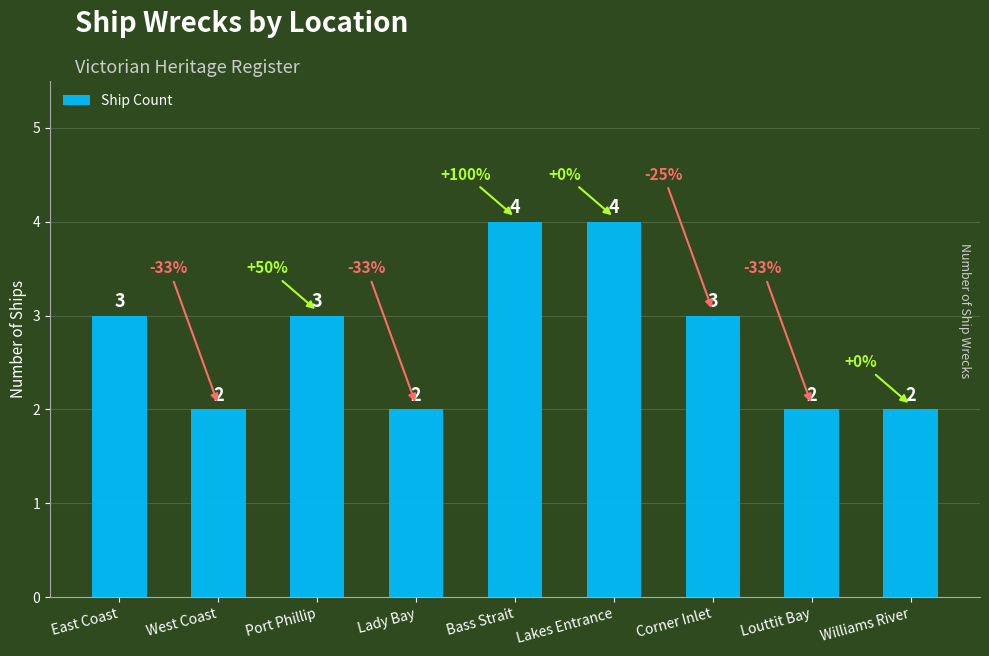

Approximately how many times larger is the value at Corner Inlet compared to Lady Bay?

1.5